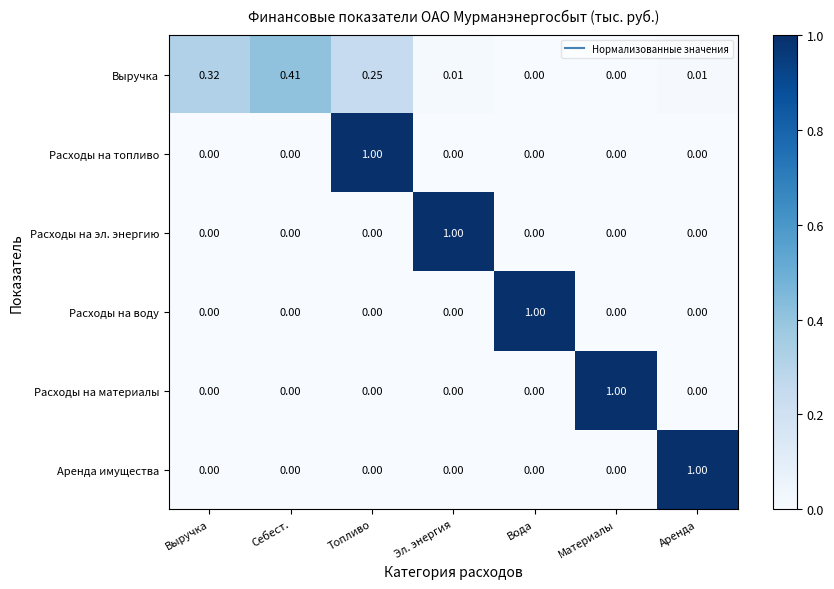

At which category is the sum across all series the highest?

Топливо